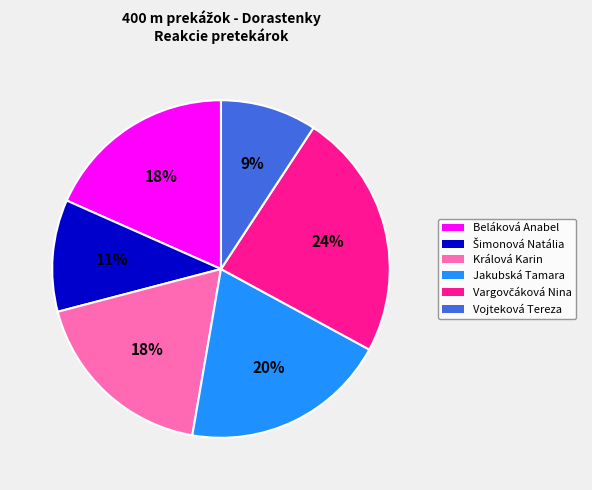

Combined, do Vojteková Tereza and Králová Karin account for over 50%?

No